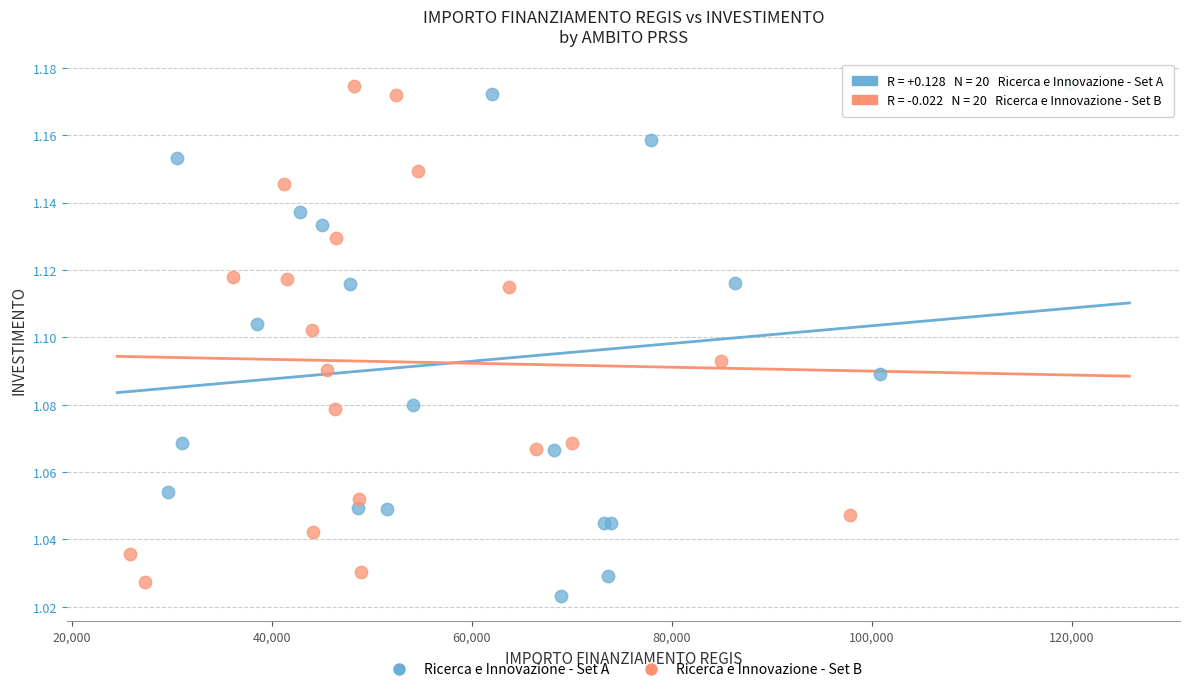

What are all the series names shown in the legend?

Ricerca e Innovazione - Set A, Ricerca e Innovazione - Set B